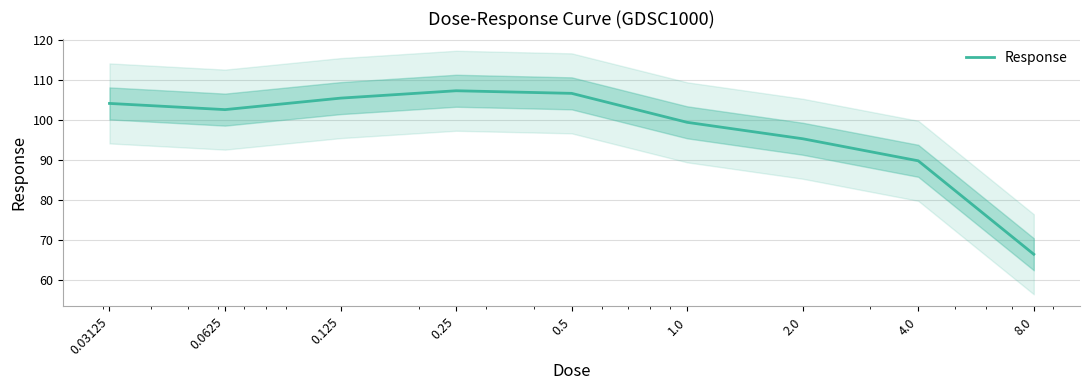

Reading right to left, extract all data points from this chart.

66.4	89.7	95.3	99.4	106.6	107.3	105.4	102.5	104.1